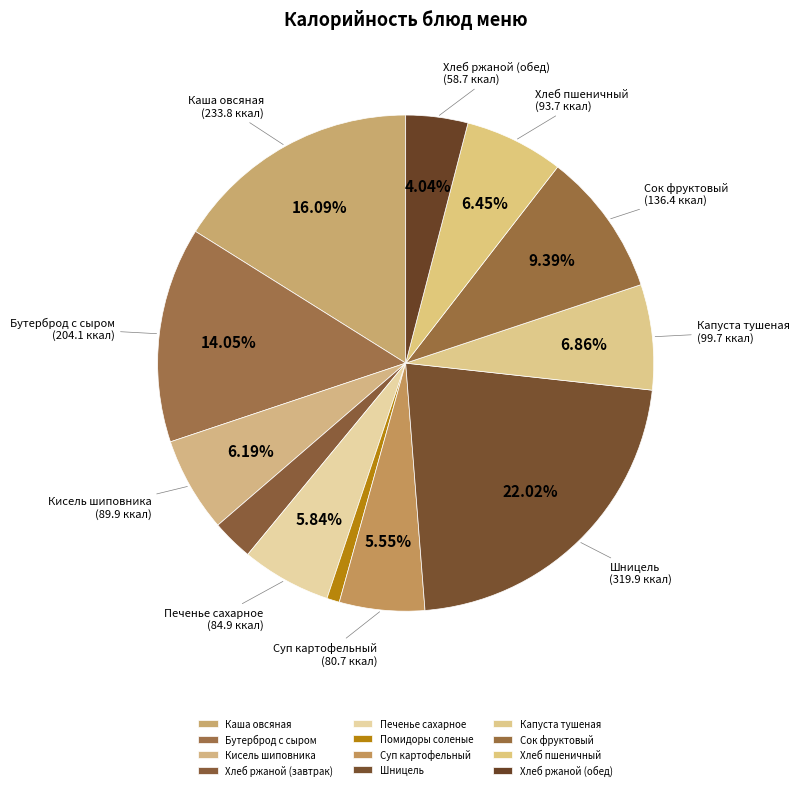

Does Шницель represent more than half of the total?

No